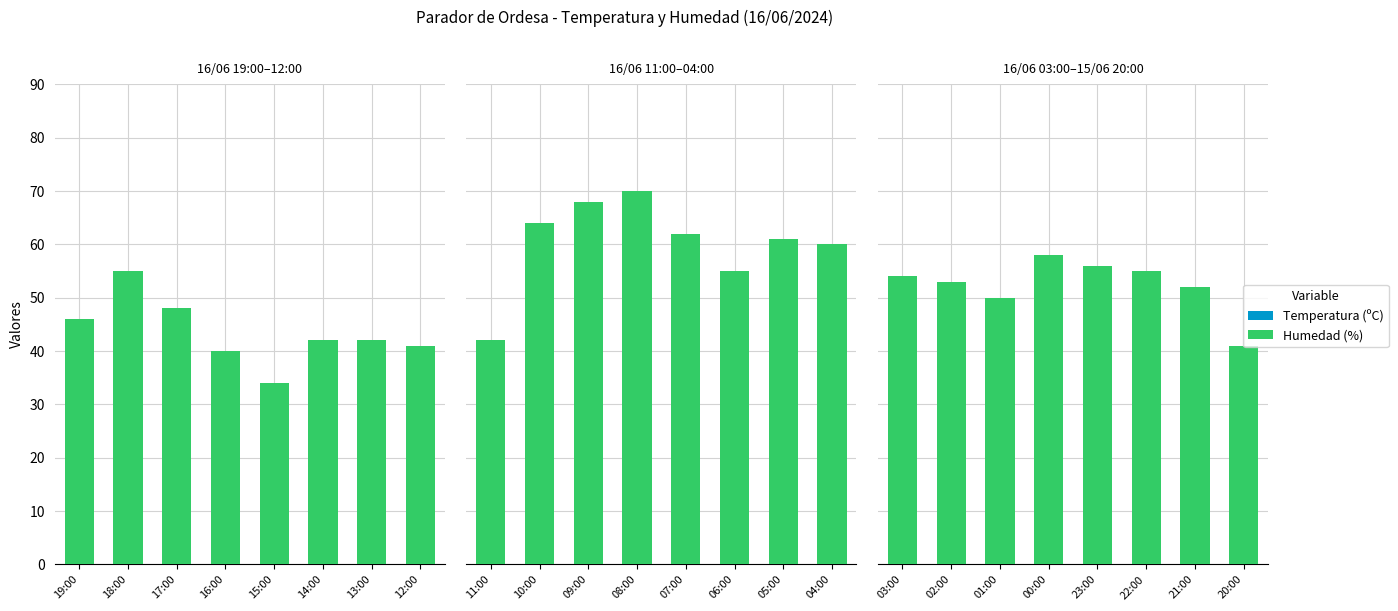

What is the difference between the highest and lowest values at 00:00?

47.4